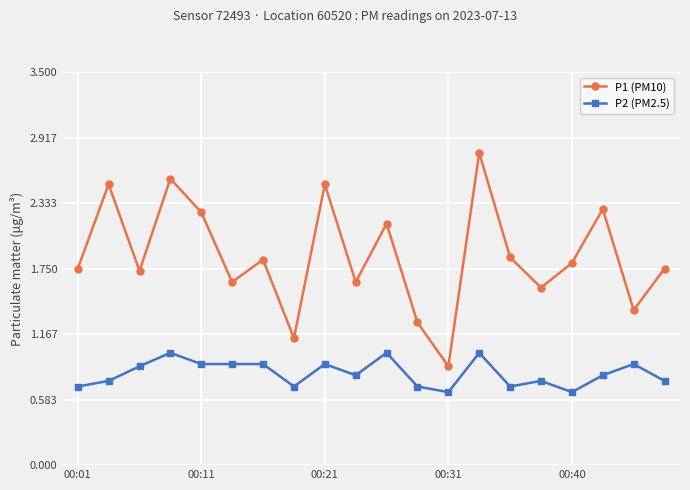

True or false: P2 (PM2.5) and P1 (PM10) intersect in this chart.

False